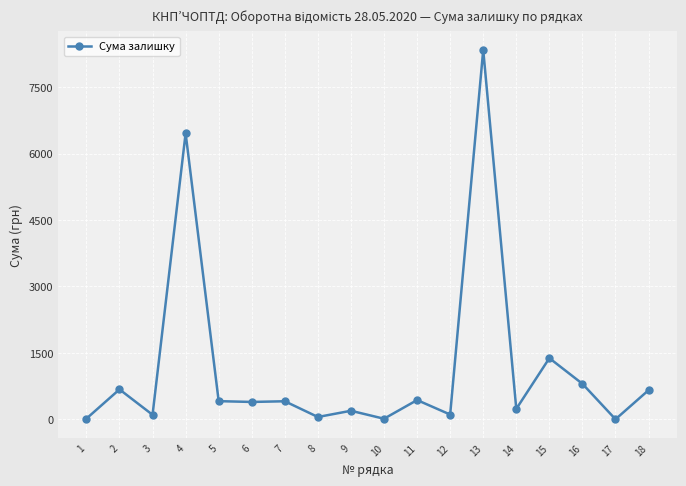

How many values exceed 406?

9